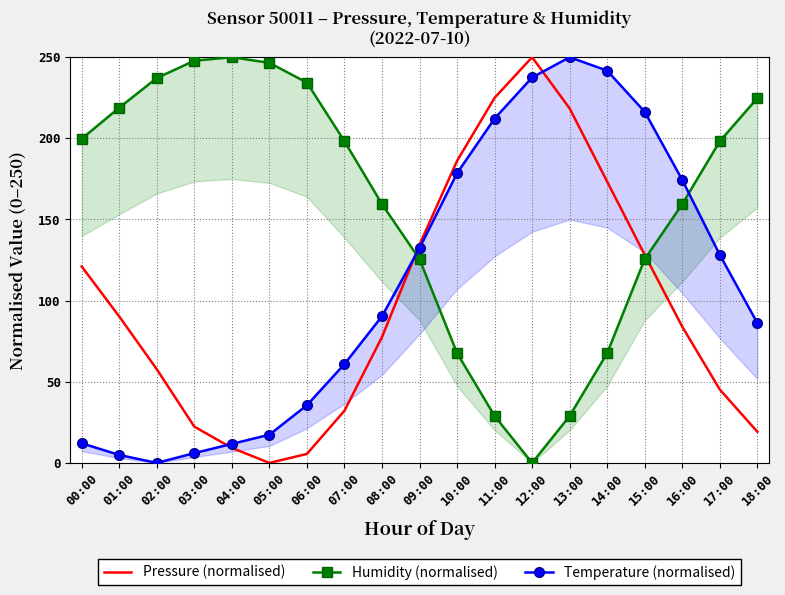

Count the number of categories in the chart.

19